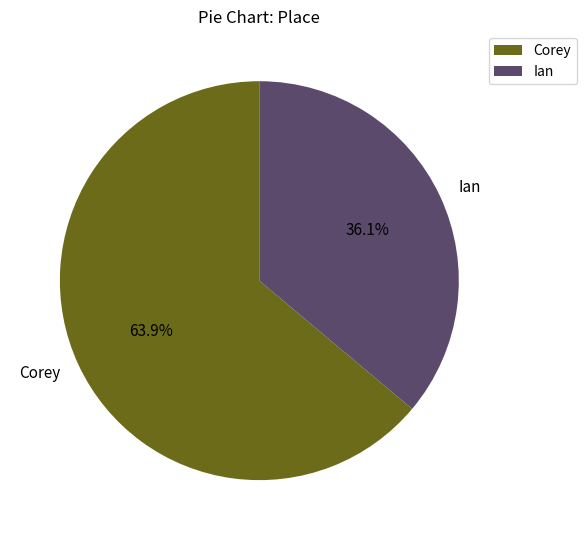

Approximately how many times larger is the value at Ian compared to Corey?

0.6